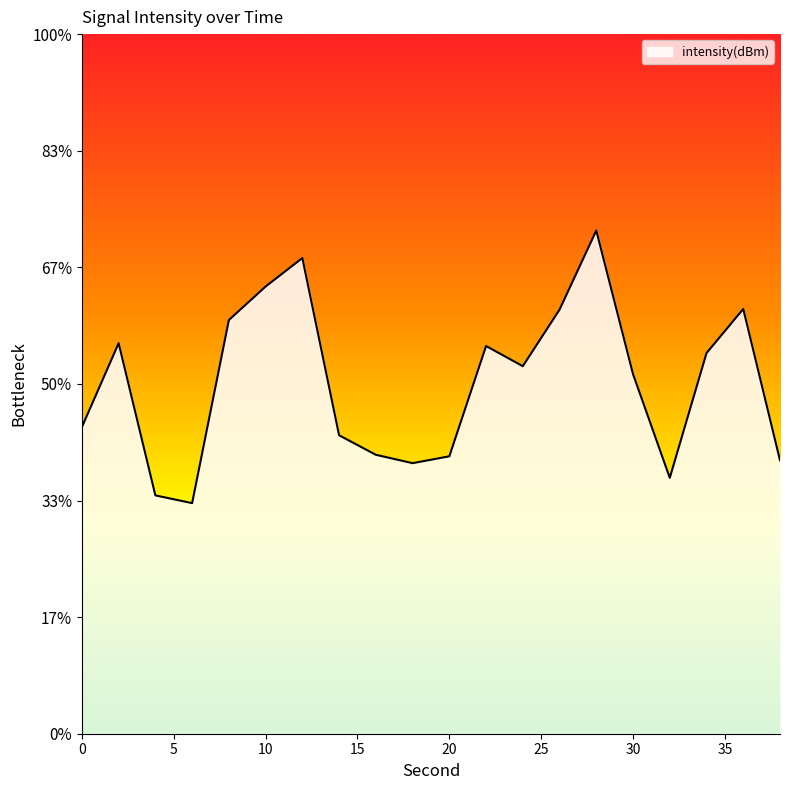

Which category has the lowest value across all series?

6